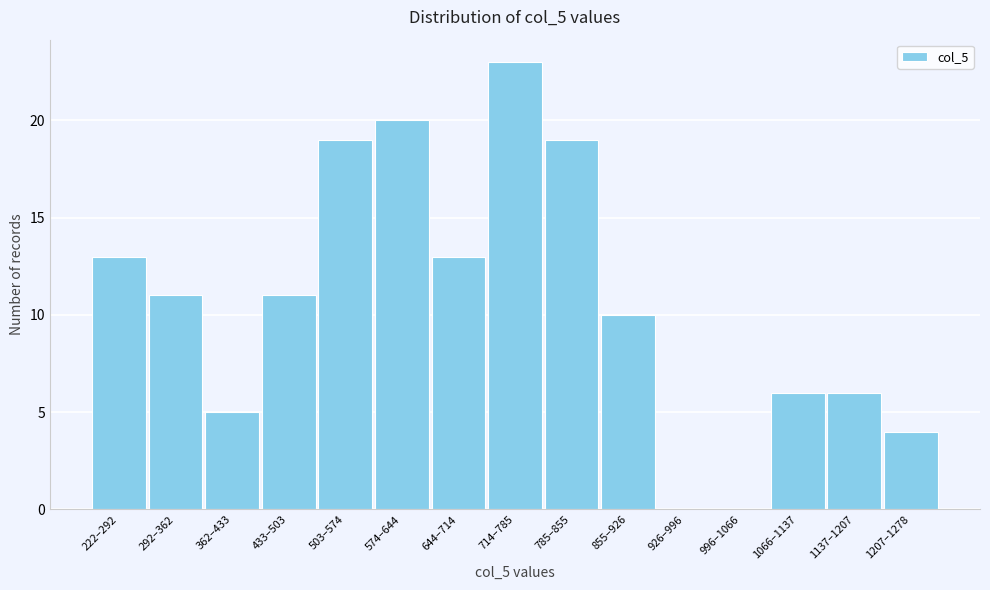

Reading right to left, extract all data points from this chart.

1207–1278=4	1137–1207=6	1066–1137=6	996–1066=0	926–996=0	855–926=10	785–855=19	714–785=23	644–714=13	574–644=20	503–574=19	433–503=11	362–433=5	292–362=11	222–292=13